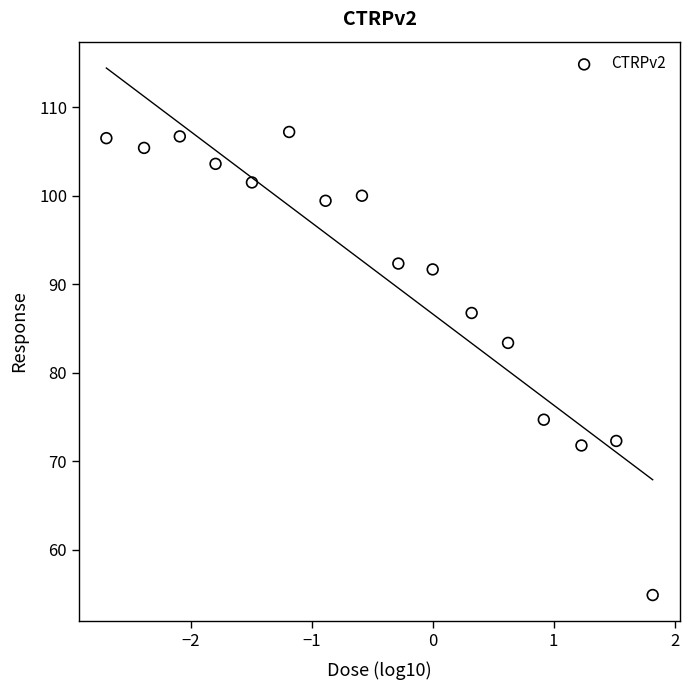

What Y value in the scatter plot is closest to 81?

83.4